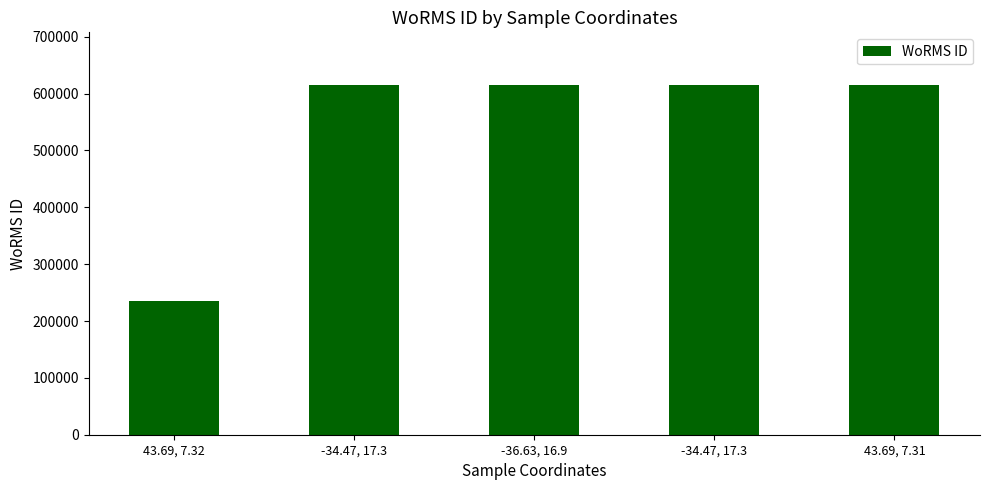

Rank the categories by value from highest to lowest.

-34.47, 17.3, -36.63, 16.9, -34.47, 17.3, 43.69, 7.31, 43.69, 7.32